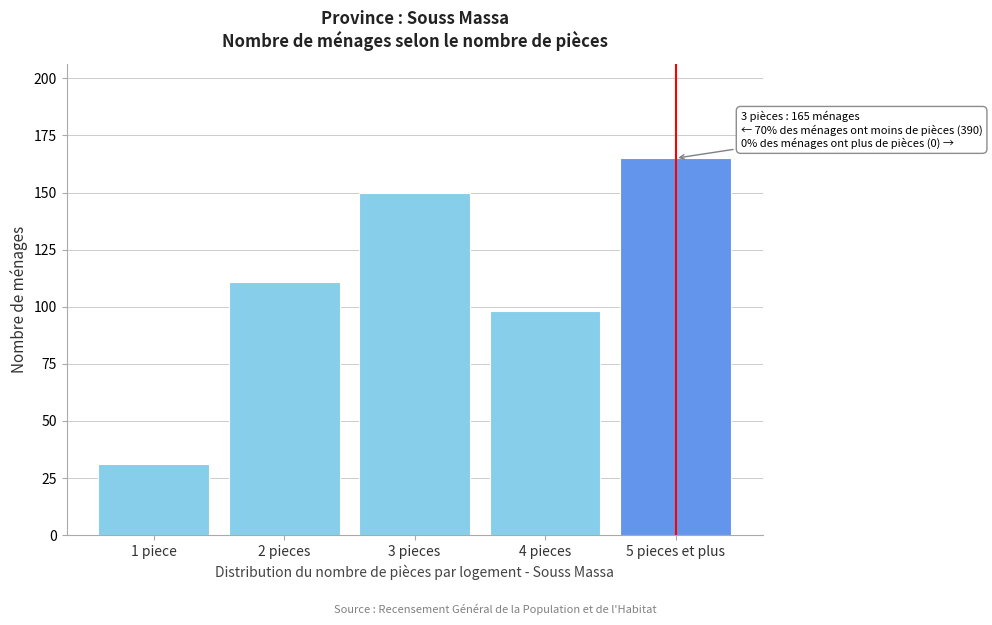

Reading left to right, extract all data points from this chart.

1 piece=31	2 pieces=111	3 pieces=150	4 pieces=98	5 pieces et plus=165